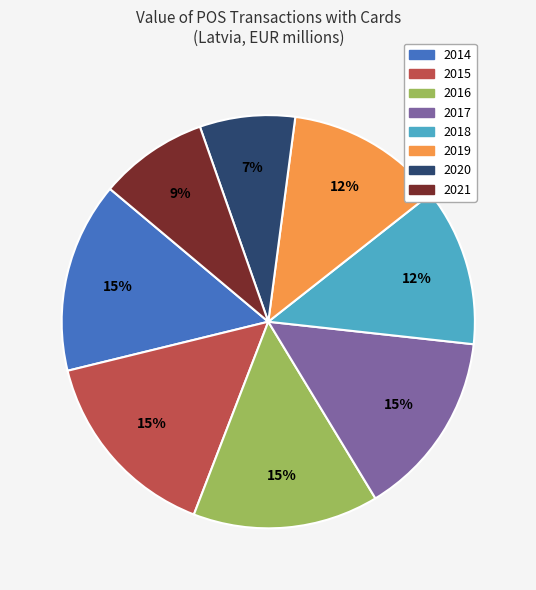

Is the sum of 2017 and 2016 greater than half?

No